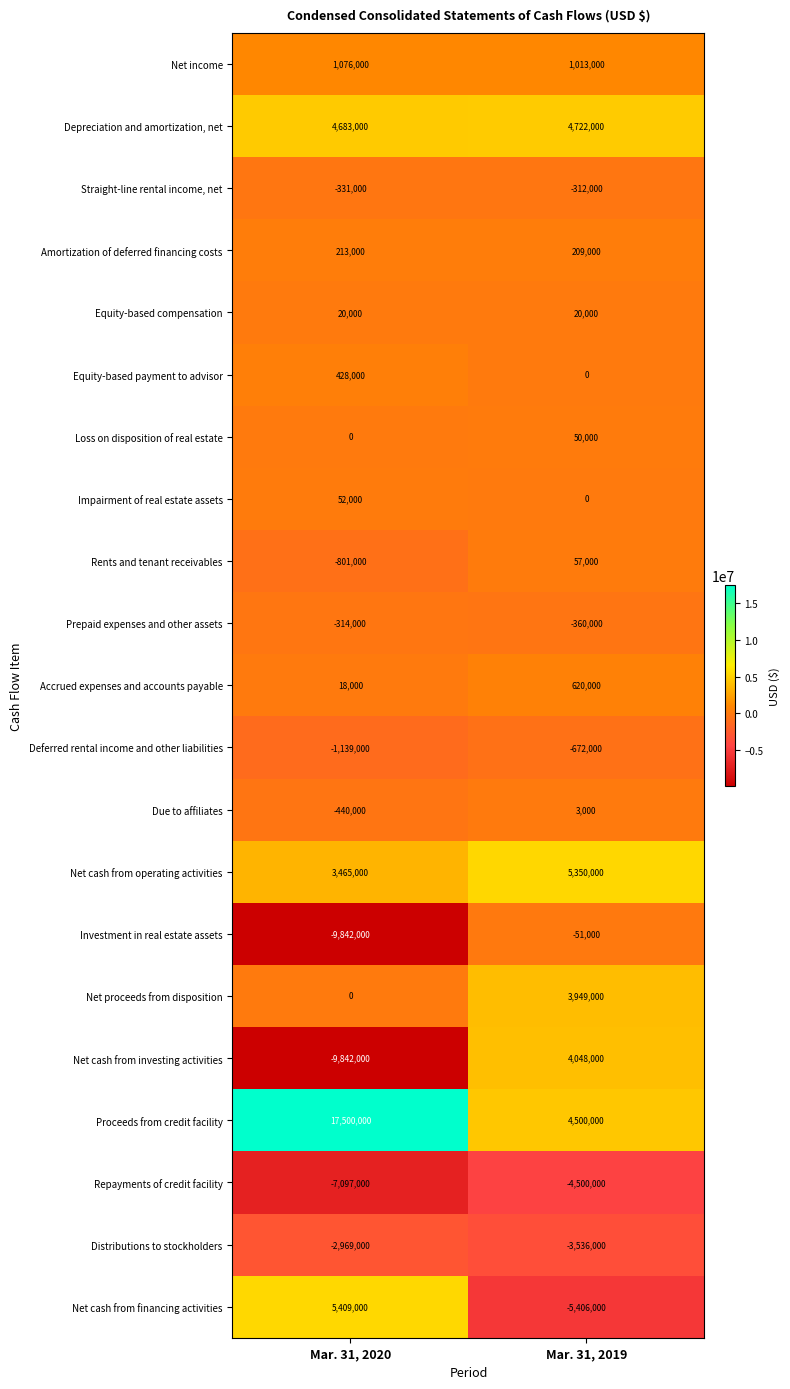

Rank the series by their maximum value, from highest to lowest.

Proceeds from credit facility, Net cash from financing activities, Net cash from operating activities, Depreciation and amortization, net, Net cash from investing activities, Net proceeds from disposition, Net income, Accrued expenses and accounts payable, Equity-based payment to advisor, Amortization of deferred financing costs, Rents and tenant receivables, Impairment of real estate assets, Loss on disposition of real estate, Equity-based compensation, Due to affiliates, Investment in real estate assets, Straight-line rental income, net, Prepaid expenses and other assets, Deferred rental income and other liabilities, Distributions to stockholders, Repayments of credit facility